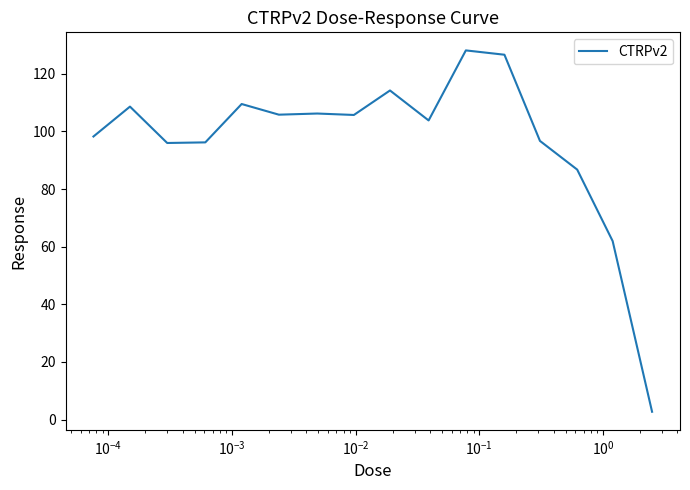

What is the difference between the second highest and minimum values?

123.9